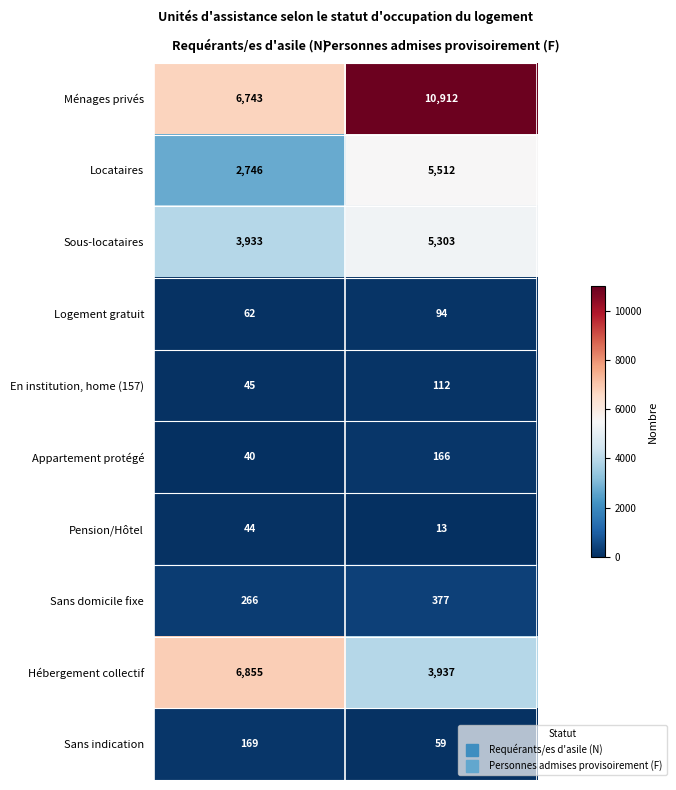

Where is Sans domicile fixe nearest to the value 321?

Requérants/es d'asile (N)